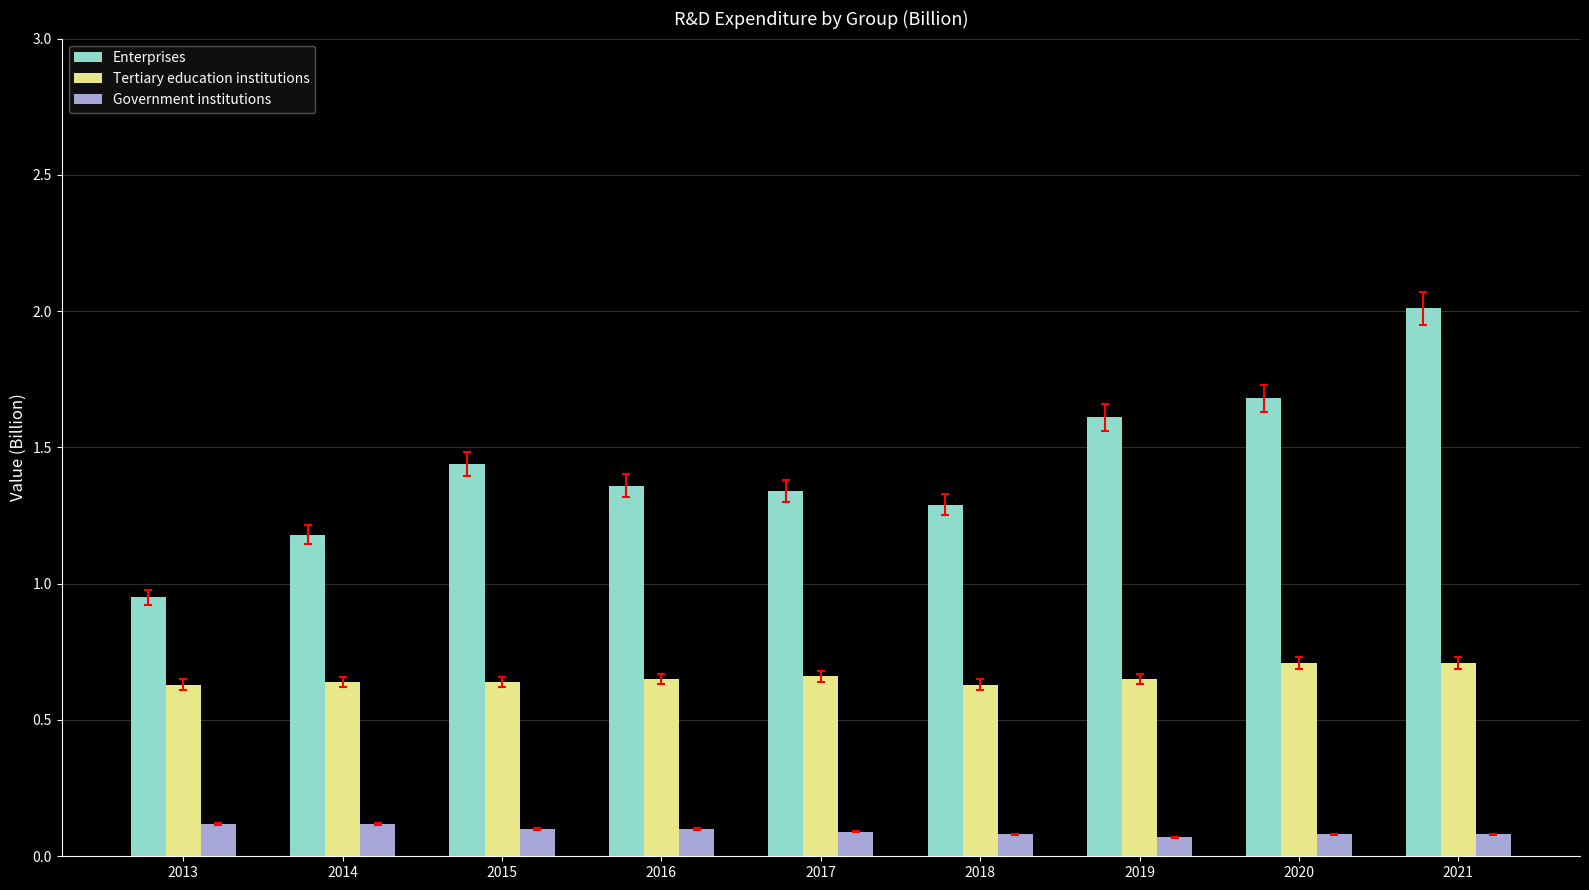

Is the value of Tertiary education institutions at 2017 greater than the value of Government institutions at 2017?

Yes